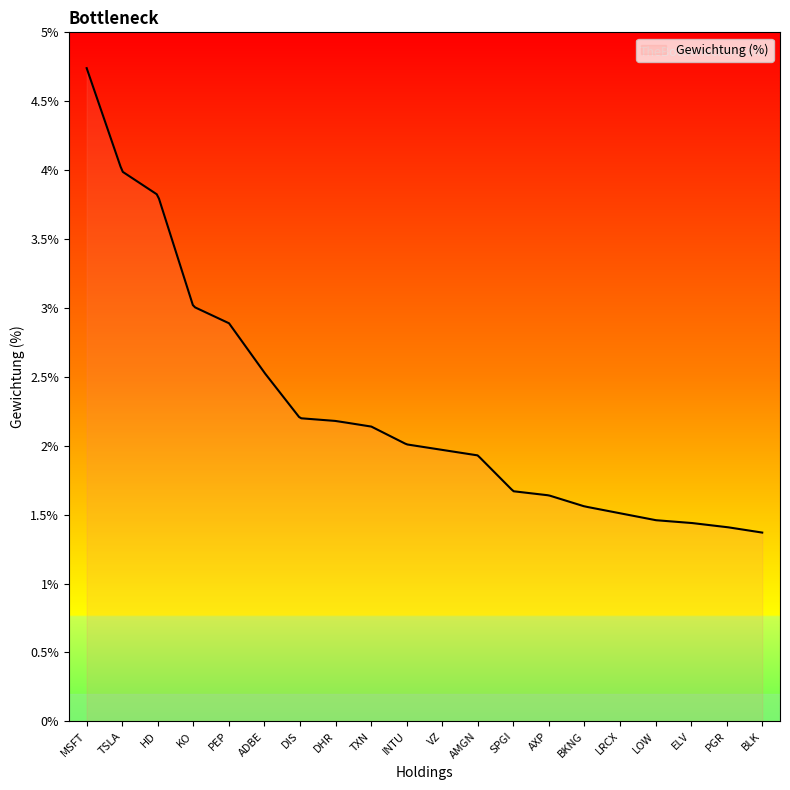

What is the greatest value displayed?

4.7